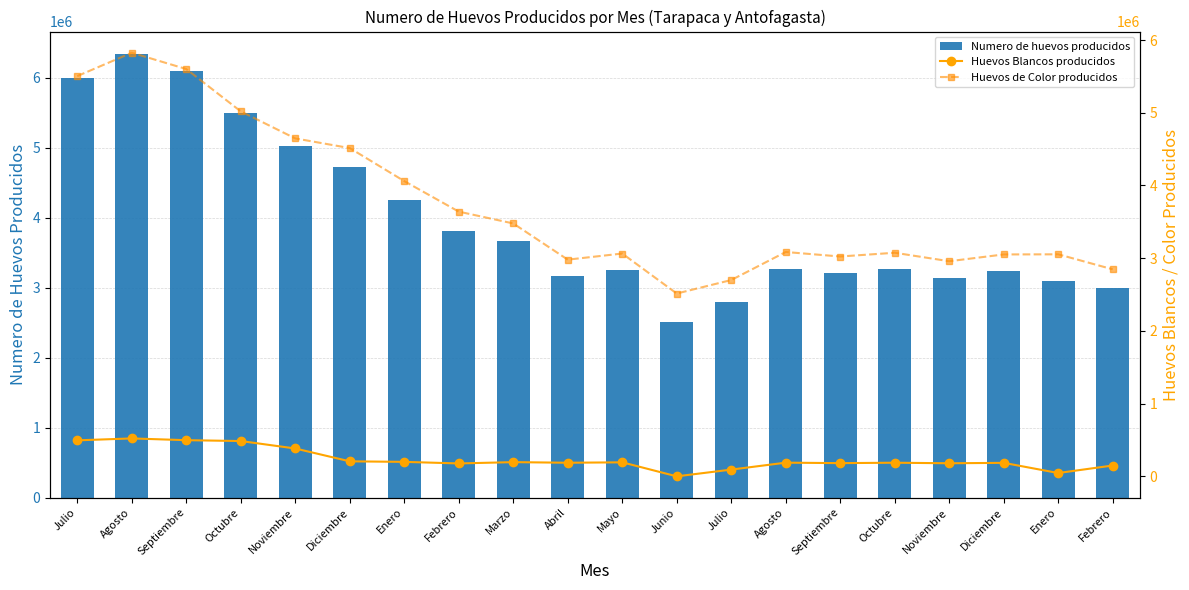

Between Diciembre and Febrero, which series saw the biggest shift?

Numero de huevos producidos